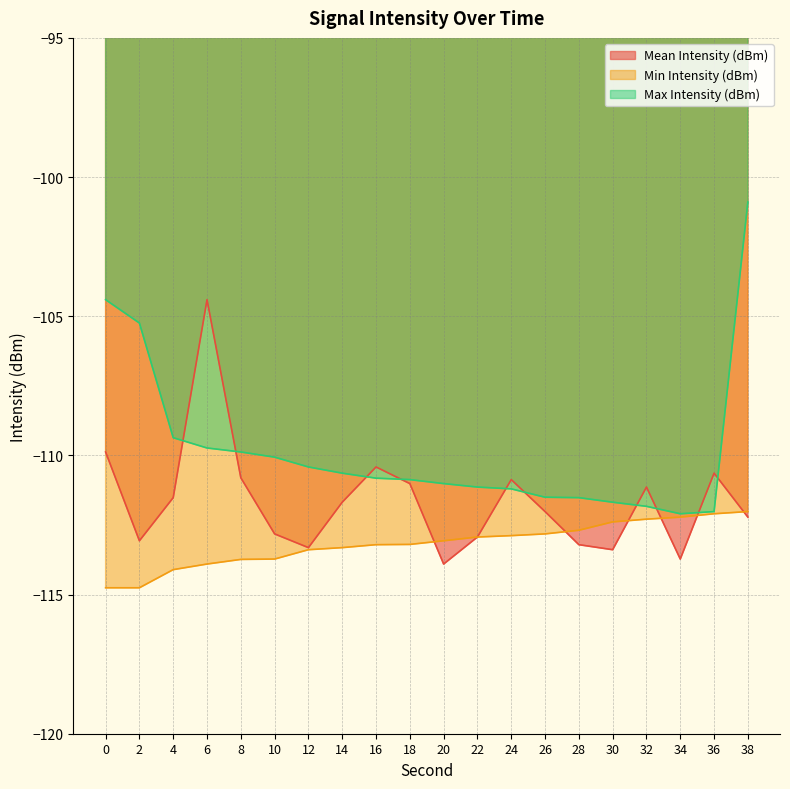

The value of Mean Intensity (dBm) at 8 is -171.7. True or false?

False